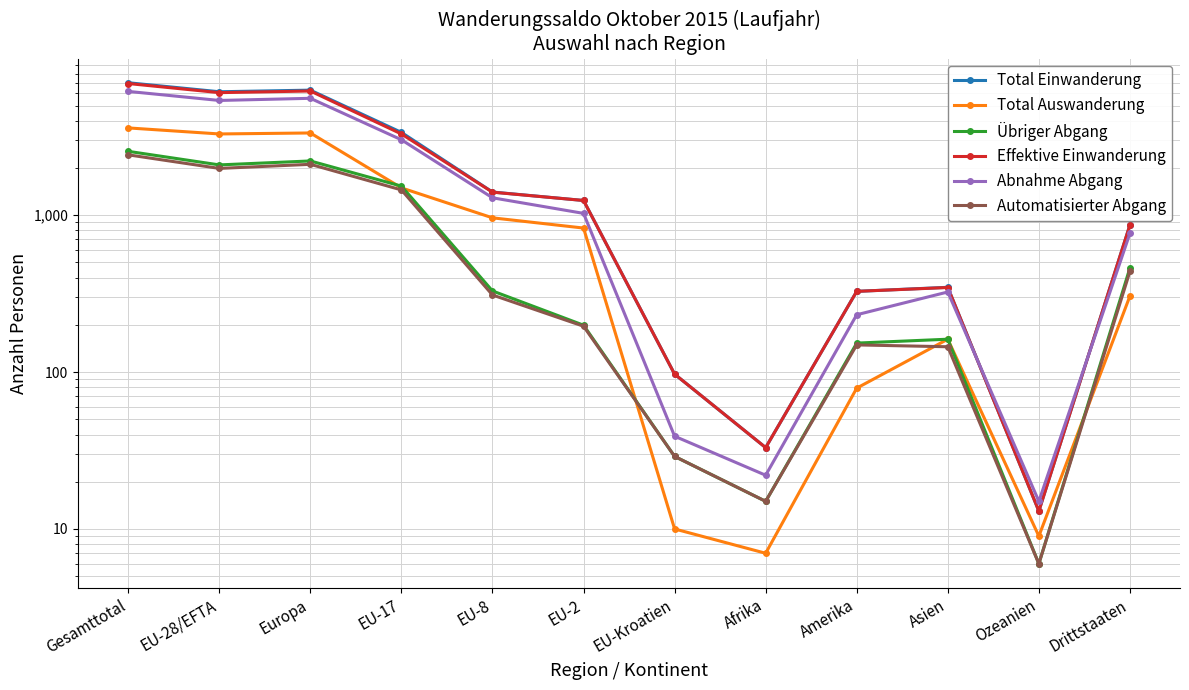

What value does the Effektive Einwanderung series have at EU-Kroatien, to the nearest 10?

100